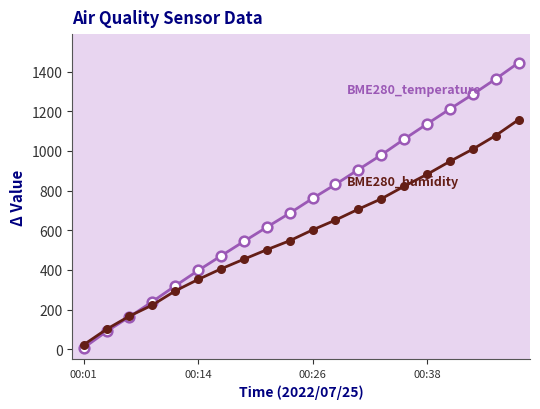

What is the greatest value displayed?

1444.2